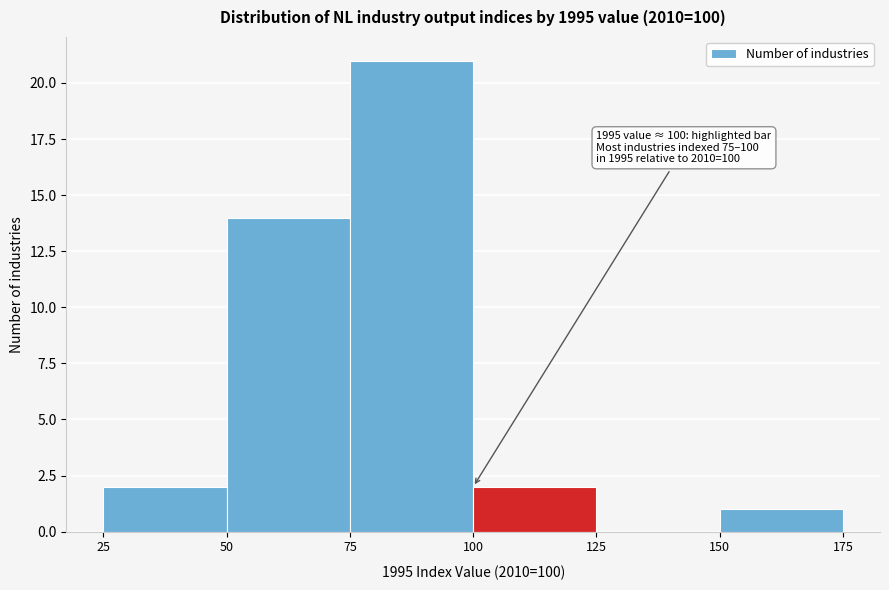

Over which range of the x-axis is the bar tallest?

75 to 100